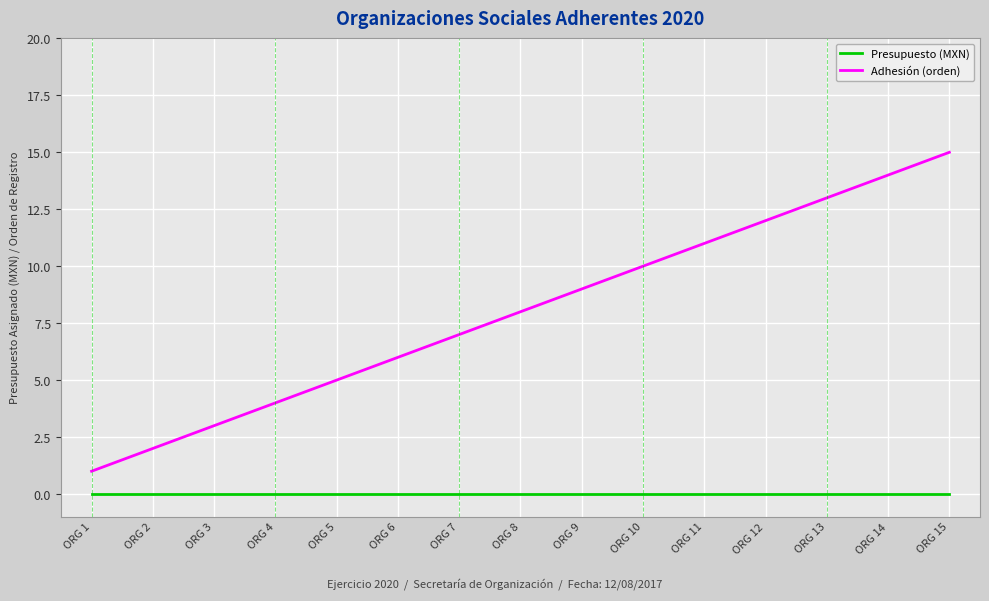

What is the difference between the maximum and minimum values in the Adhesión (orden) series?

14